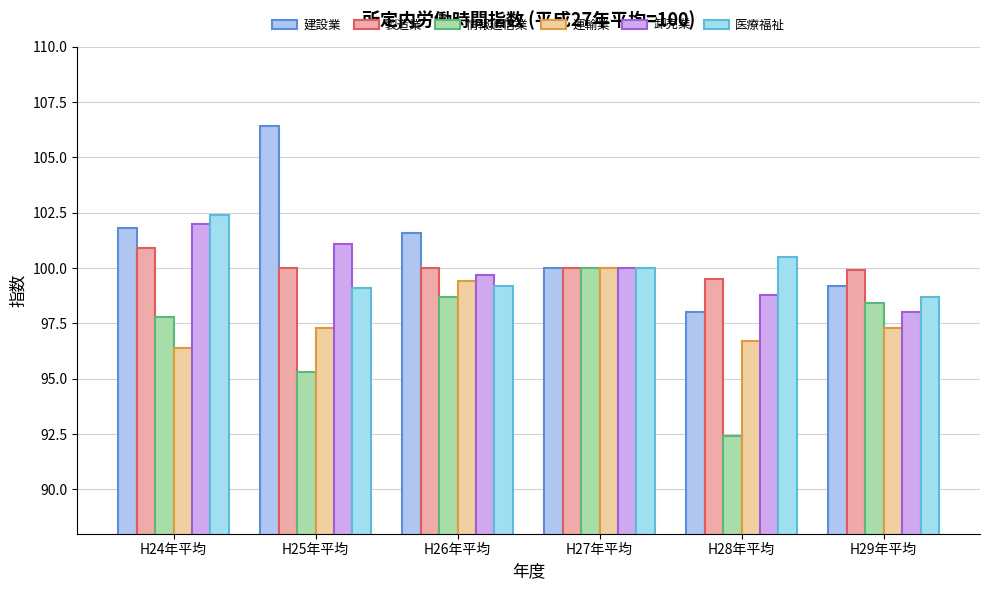

Count the number of data series in this chart.

6